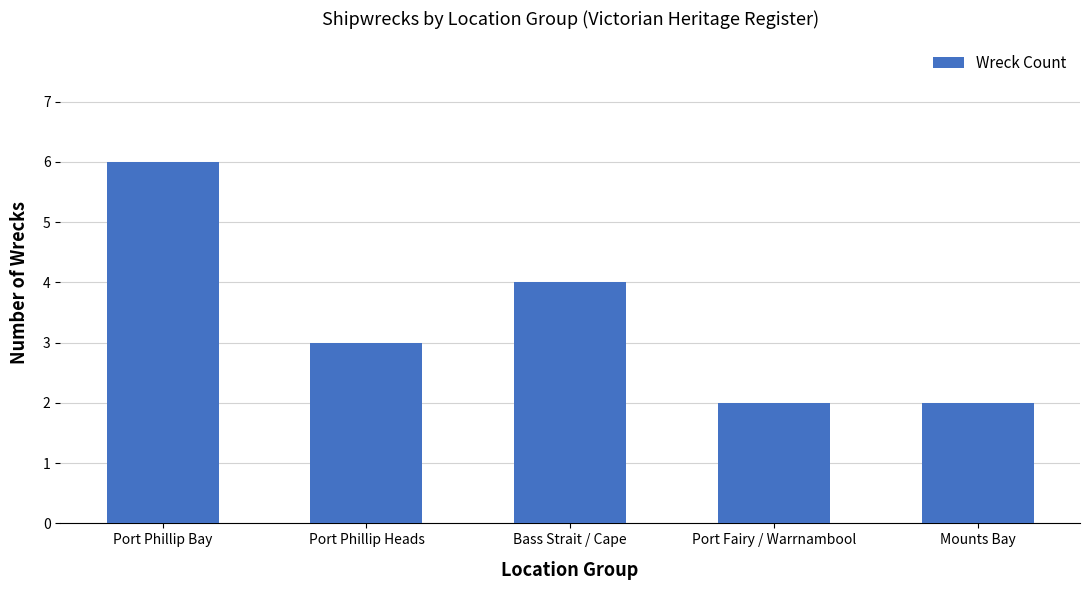

The value at Port Fairy / Warrnambool is 3. True or false?

False